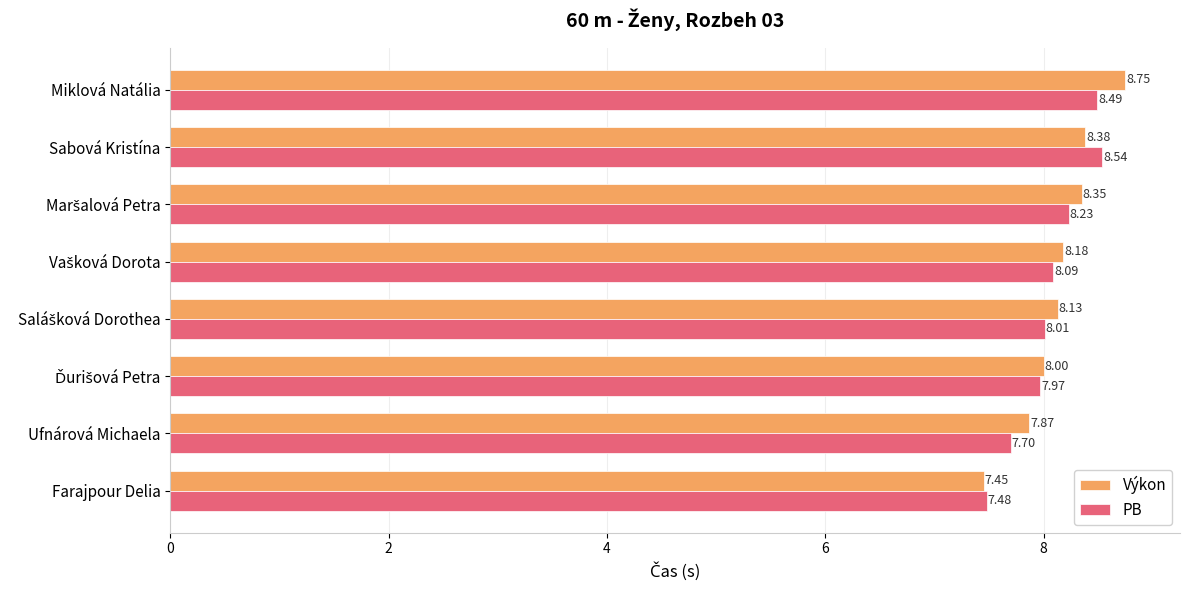

At which category does the chart reach its peak across all series?

Miklová Natália